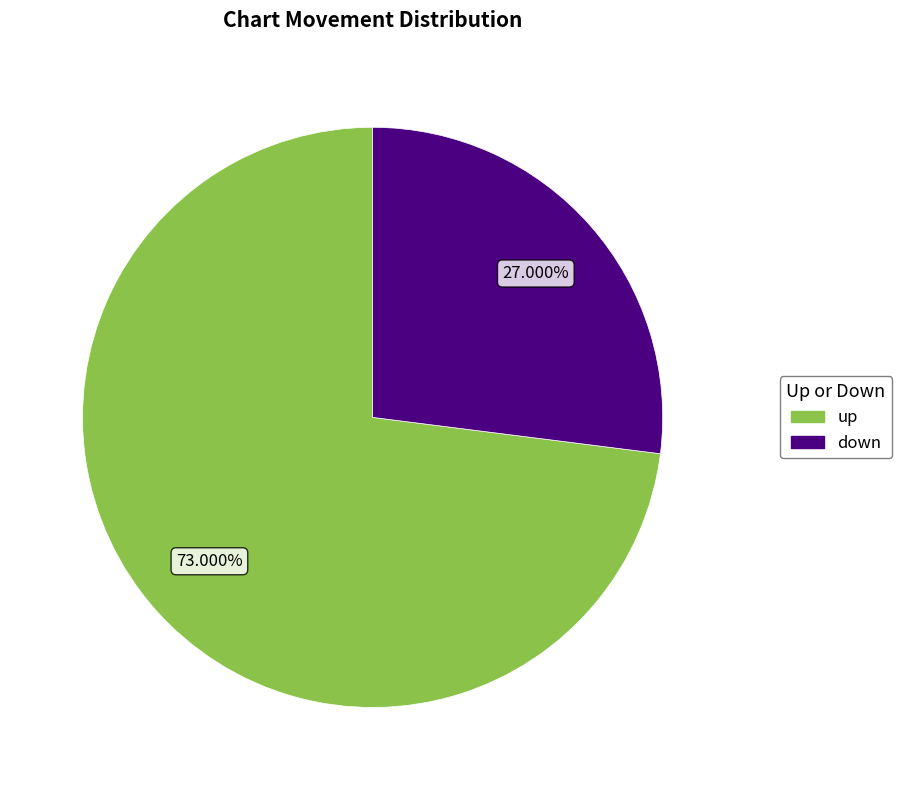

To the nearest percent, what percentage of the pie is down?

27%